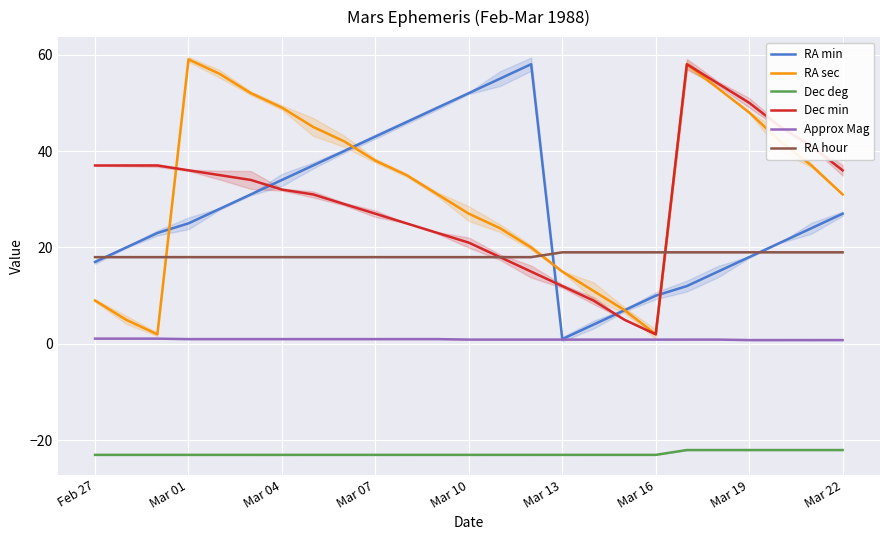

True or false: Approx Mag and Dec deg intersect in this chart.

False